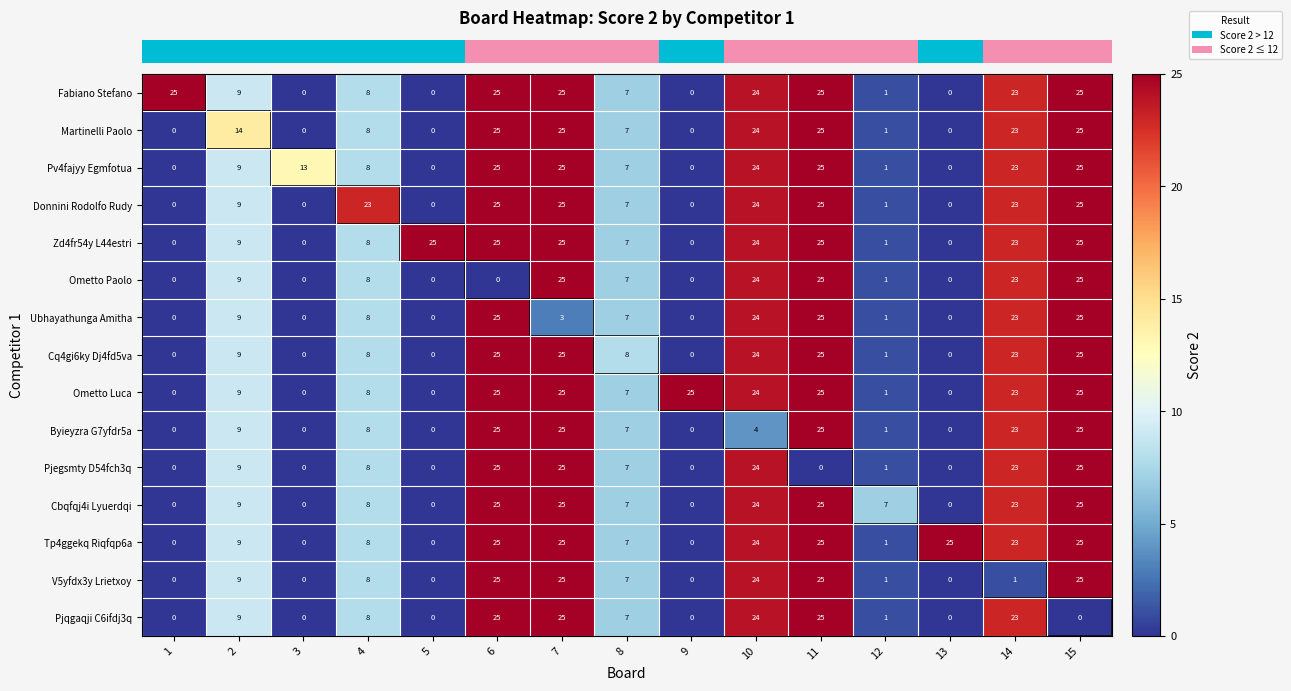

How many categories are shown in the chart?

15